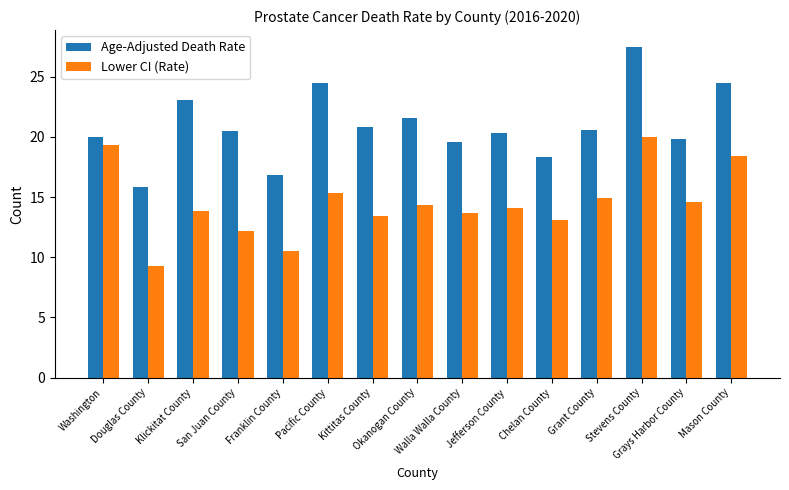

Rank the series by their average value, from highest to lowest.

Age-Adjusted Death Rate, Lower CI (Rate)